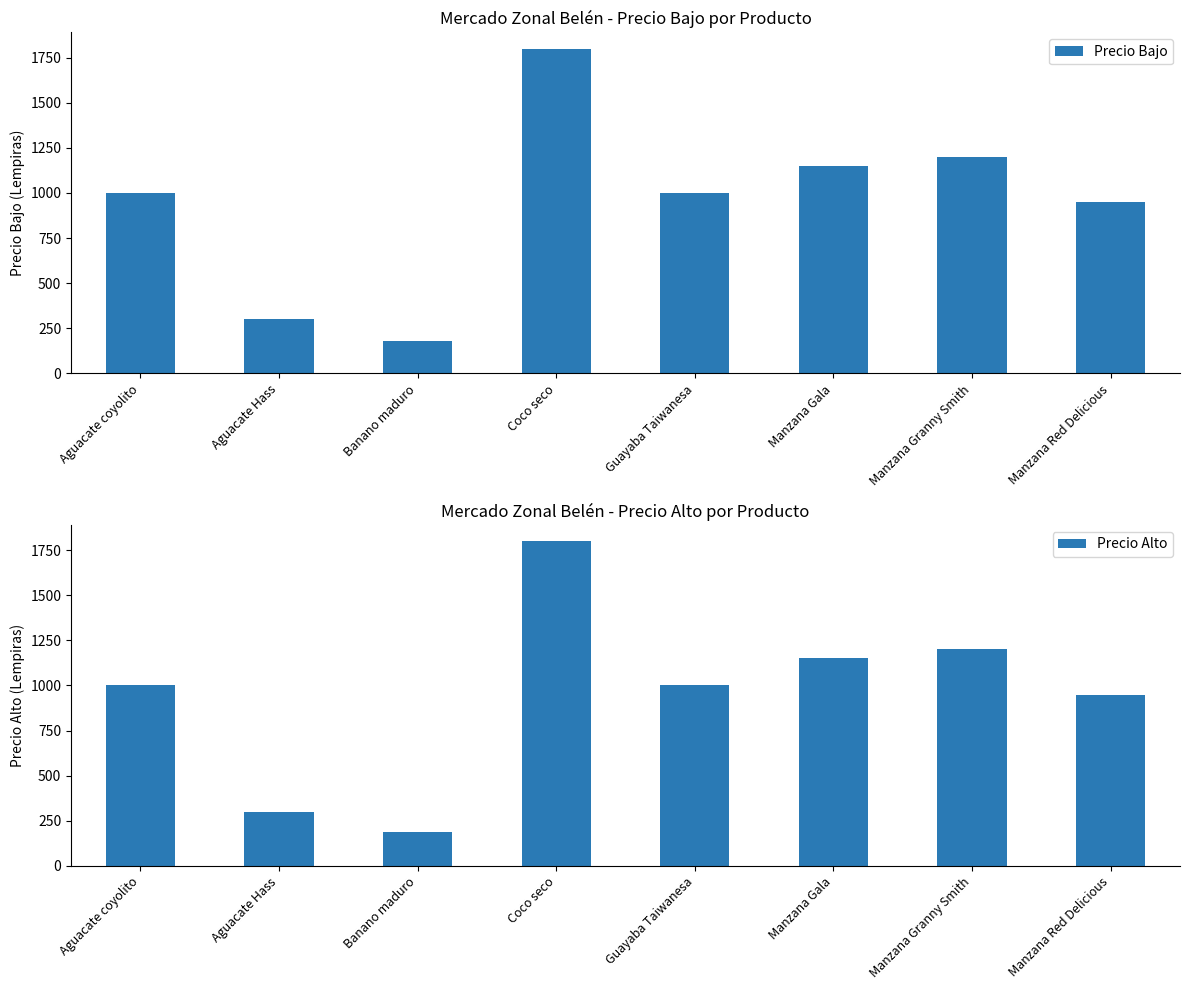

Where is Precio Bajo nearest to the value 990?

Aguacate coyolito